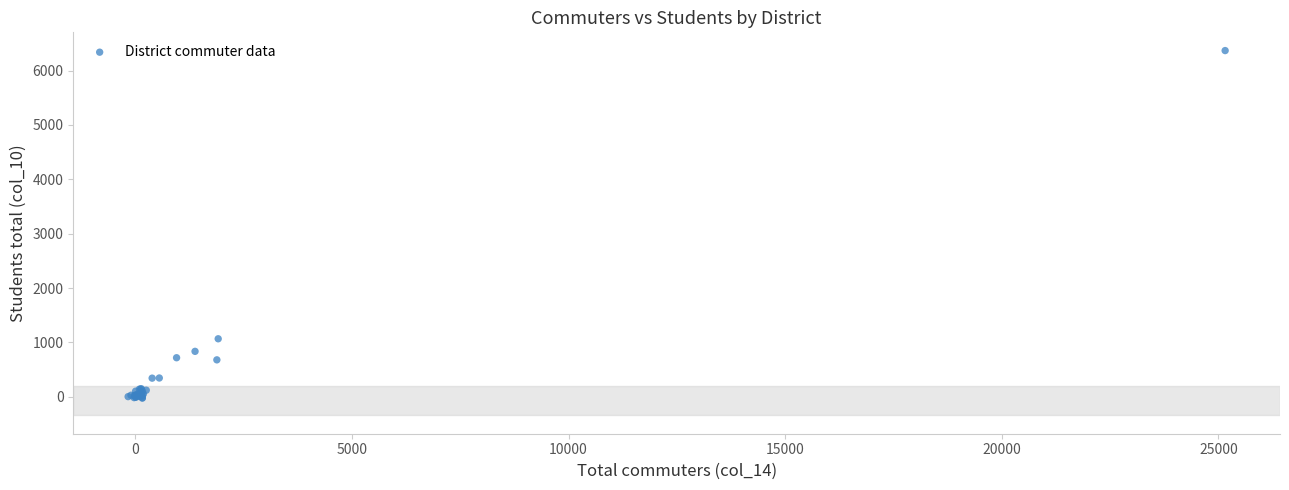

What Y value in the scatter plot is closest to 3171?

1065.8